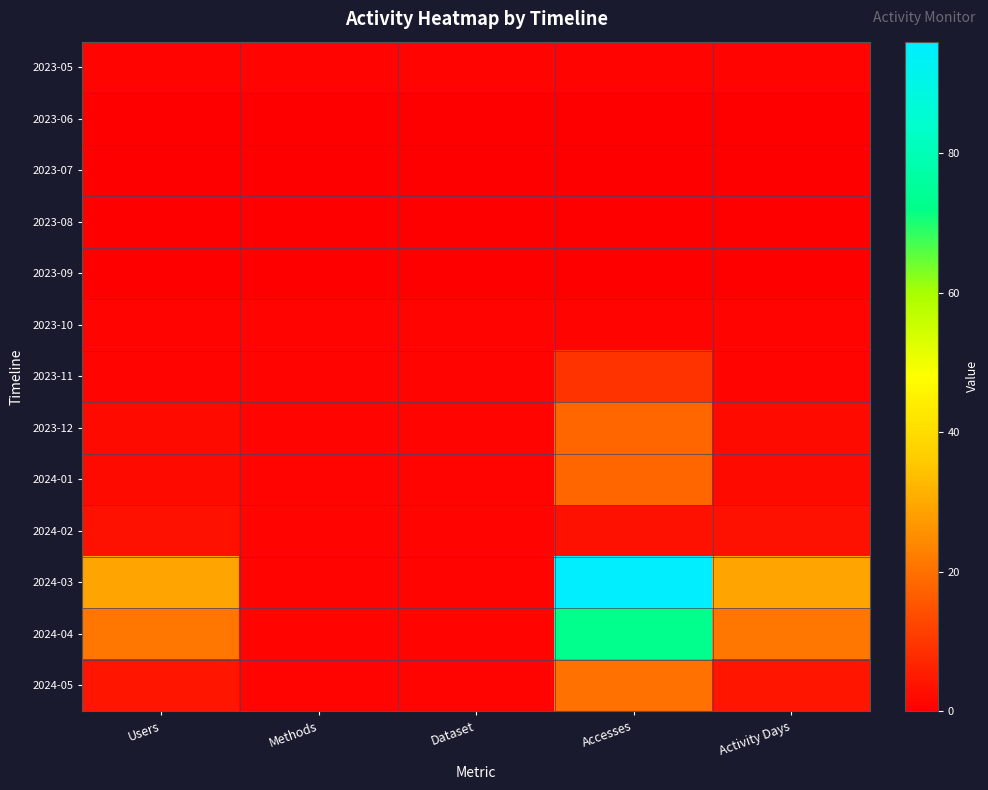

Which series has the largest range (max minus min)?

2024-03